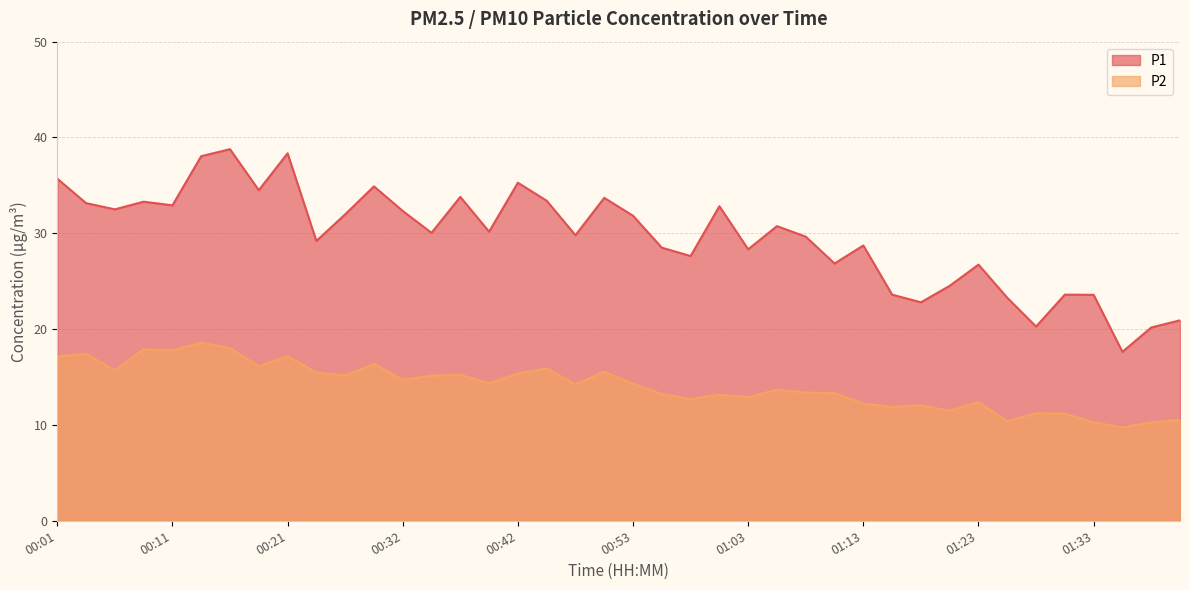

In P2, how many points are higher than both neighbors (excluding endpoints)?

13